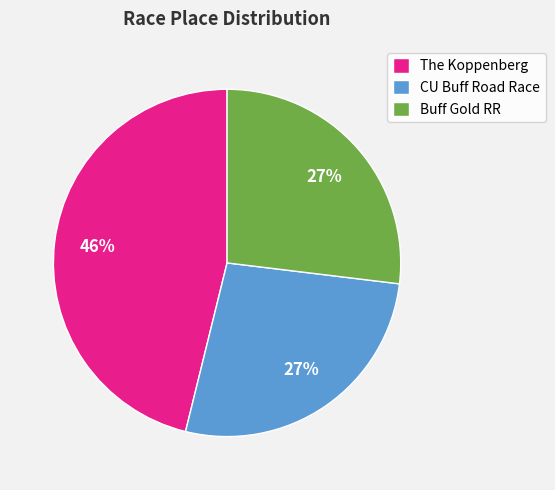

What is the ratio of the value at CU Buff Road Race to the value at Buff Gold RR?

1.0